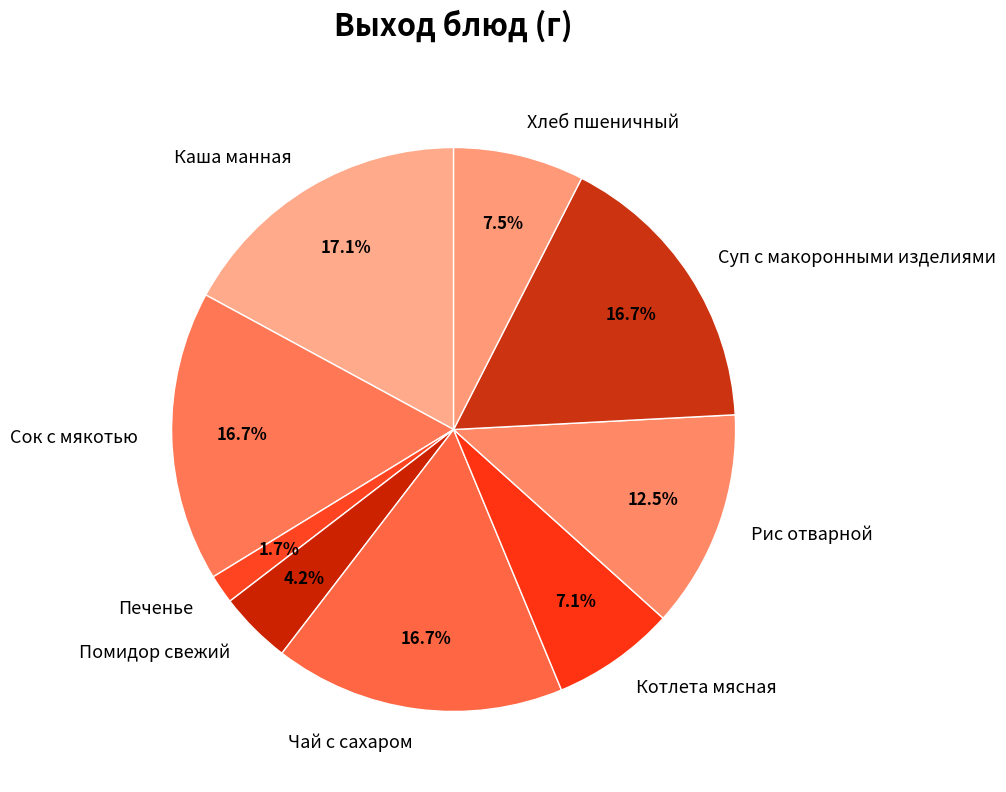

Does Помидор свежий represent more than half of the total?

No